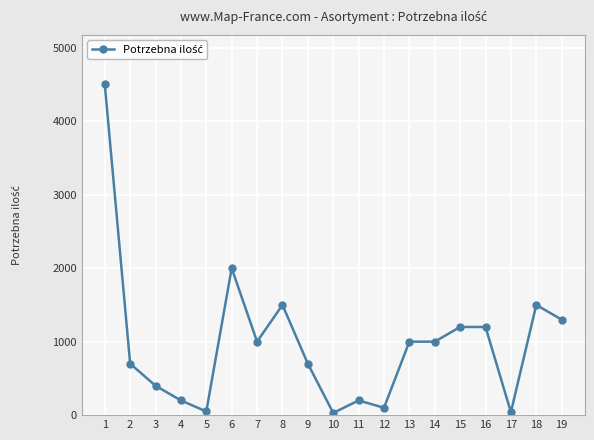

What is the ratio of the value at 2 to the value at 9?

1.0